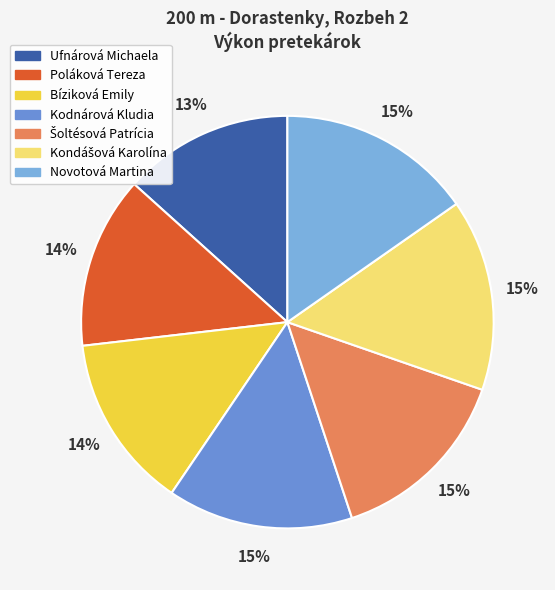

How many slices are in this pie chart?

7